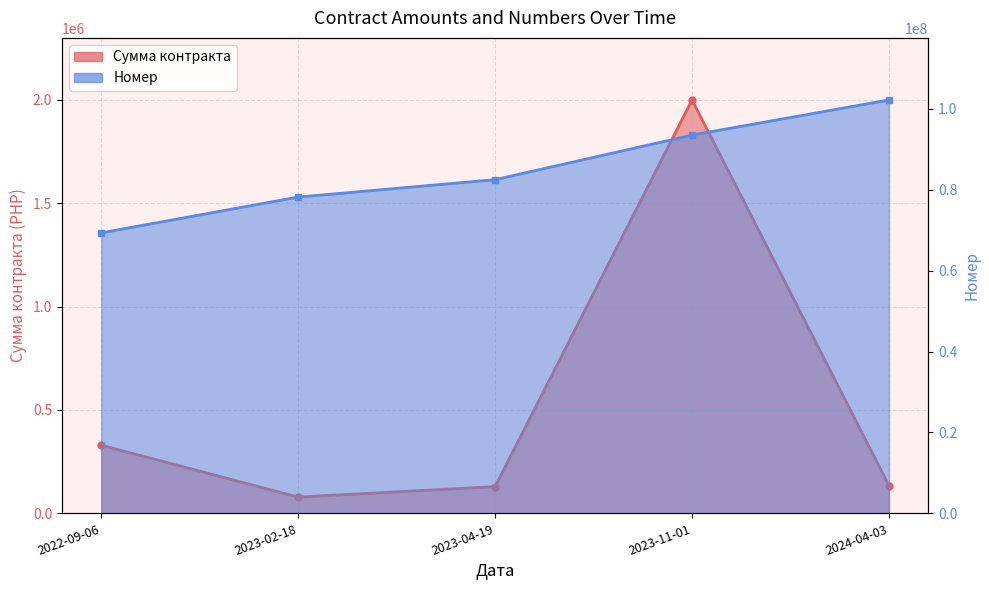

True or false: Сумма контракта and Номер cross at least once.

False